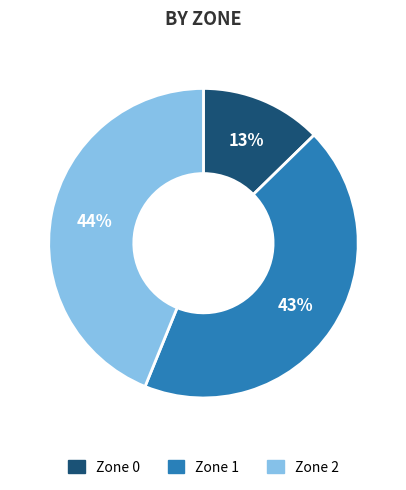

Does Zone 2 represent more than half of the total?

No